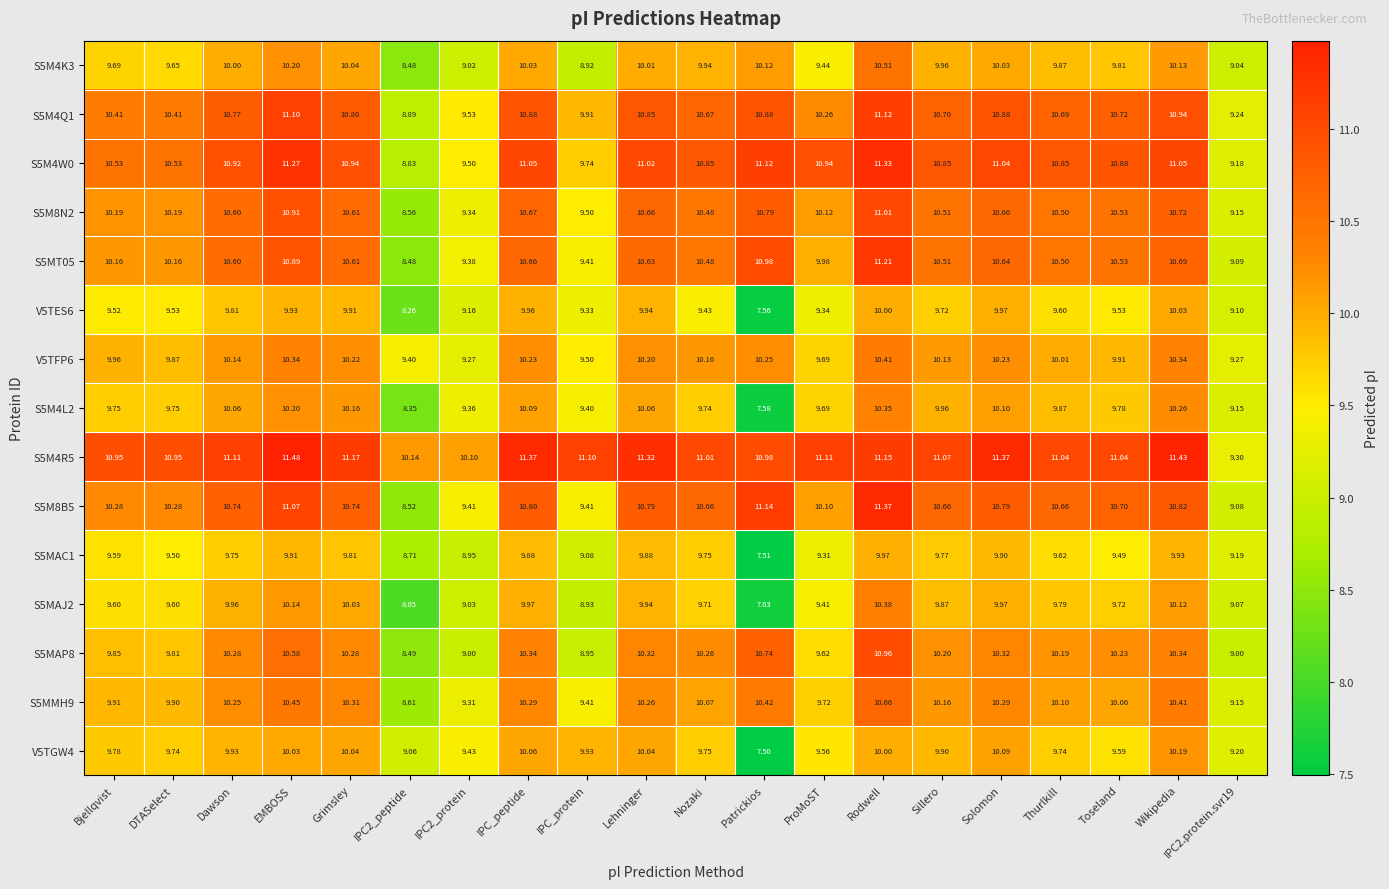

Which category has the highest value in the S5M4Q1 series?

Rodwell